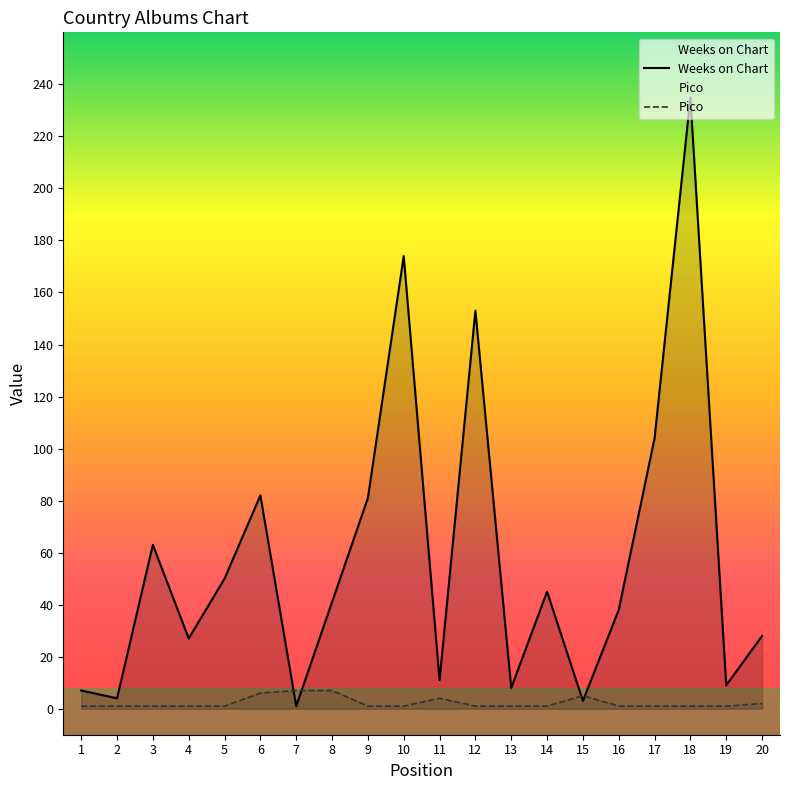

How many interior local peaks does the Pico series have?

2